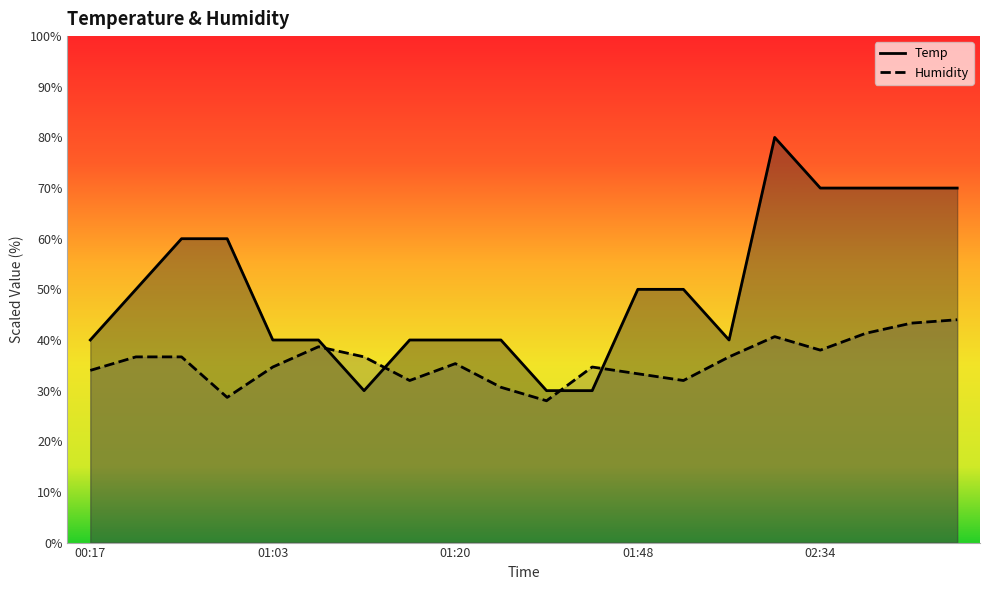

True or false: Humidity has more than 2 interior local peaks.

True